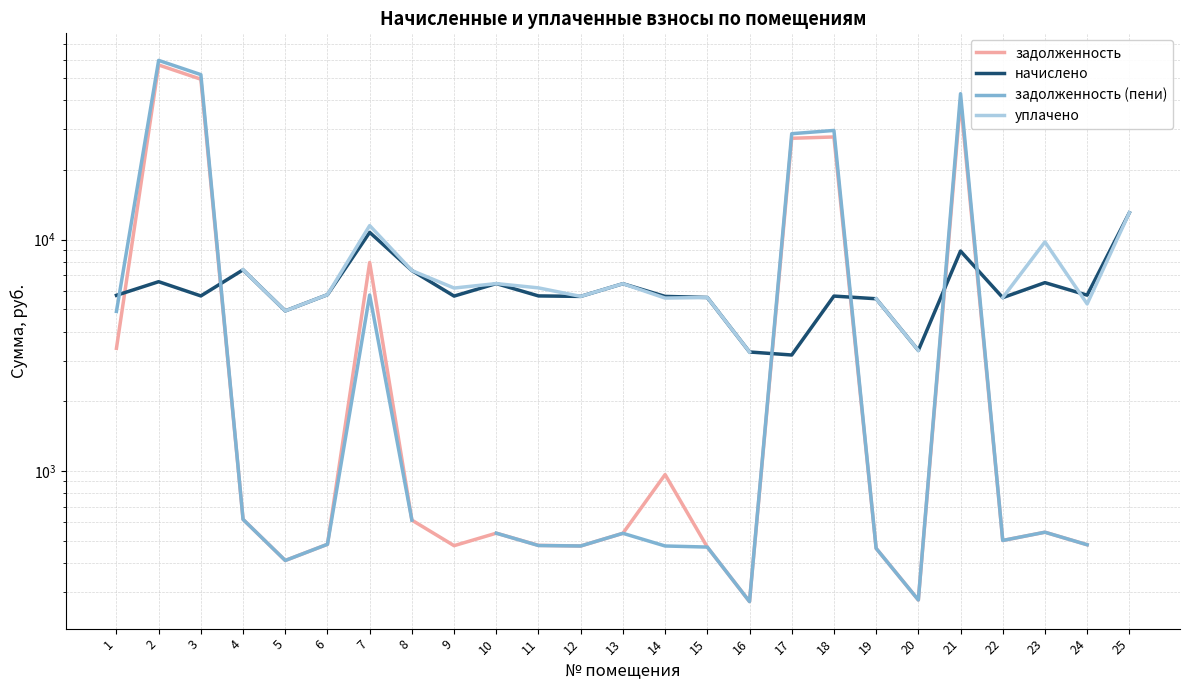

Which series has the largest range (max minus min)?

задолженность (пени)